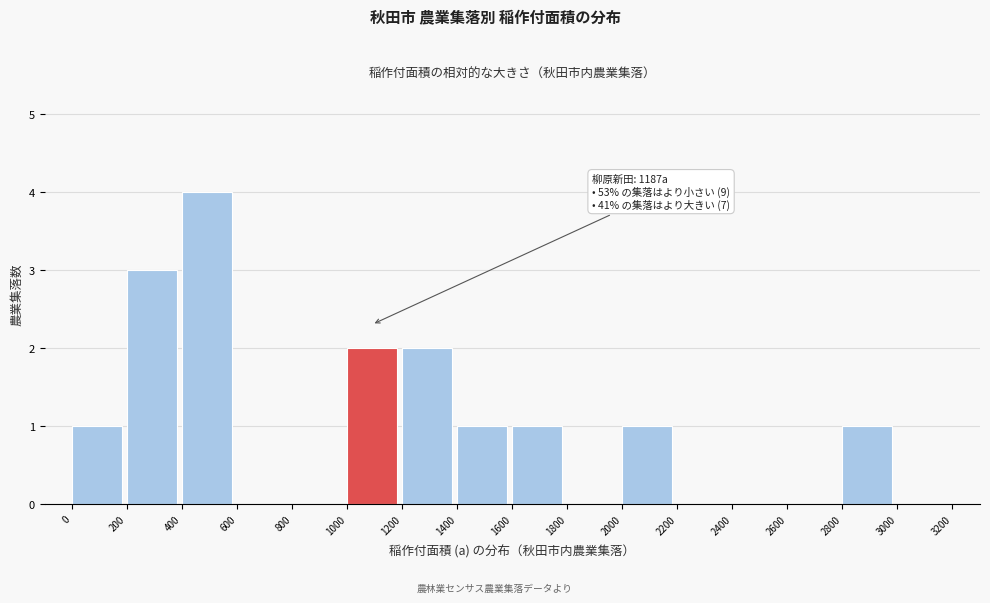

Over which range of the x-axis is the bar tallest?

400 to 600